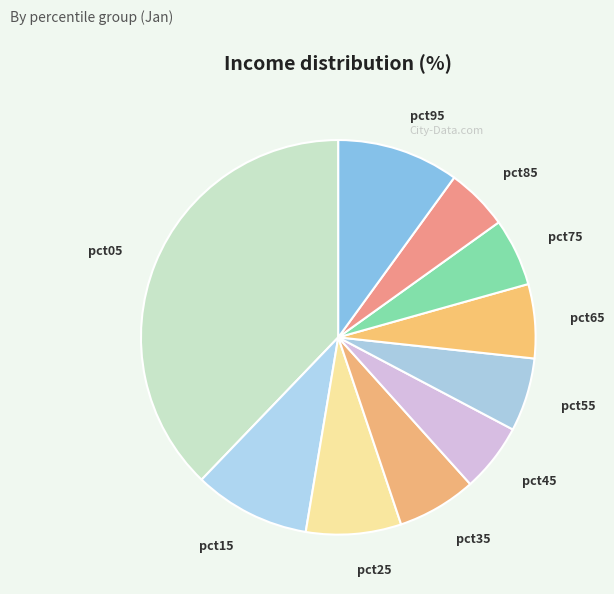

Which slice is the largest?

pct05